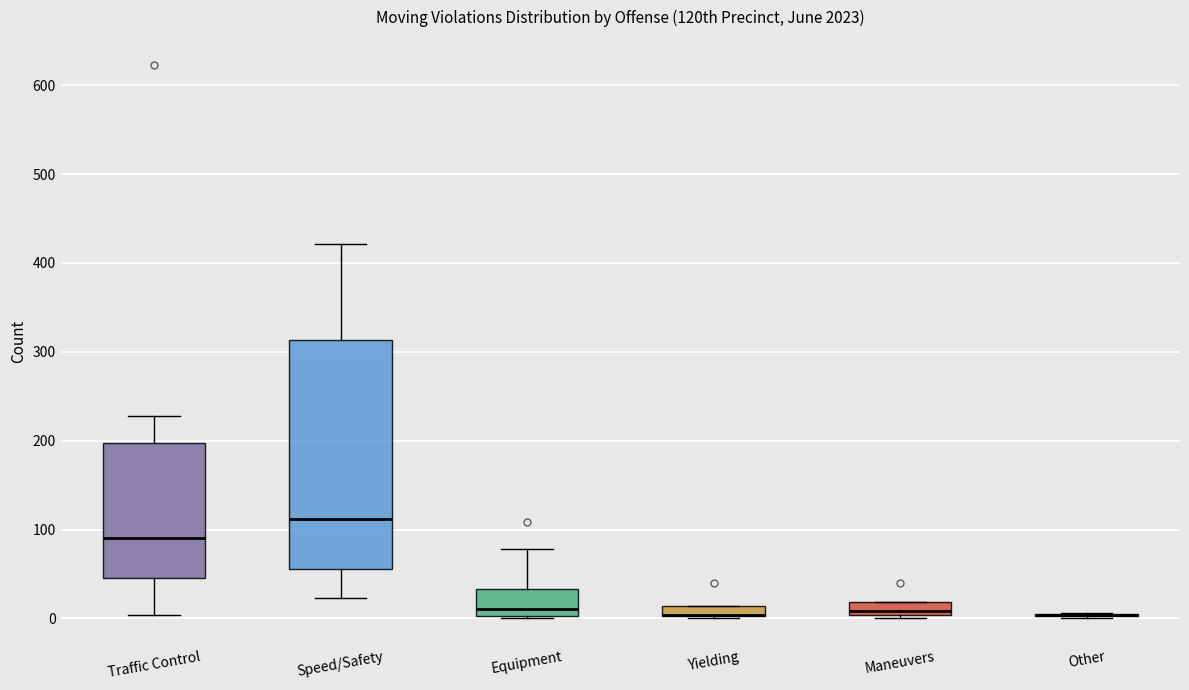

Where does the upper whisker of the box for Speed/Safety end on the y-axis? The values are not printed on the chart, so give them approximately, as read against the axis.

420